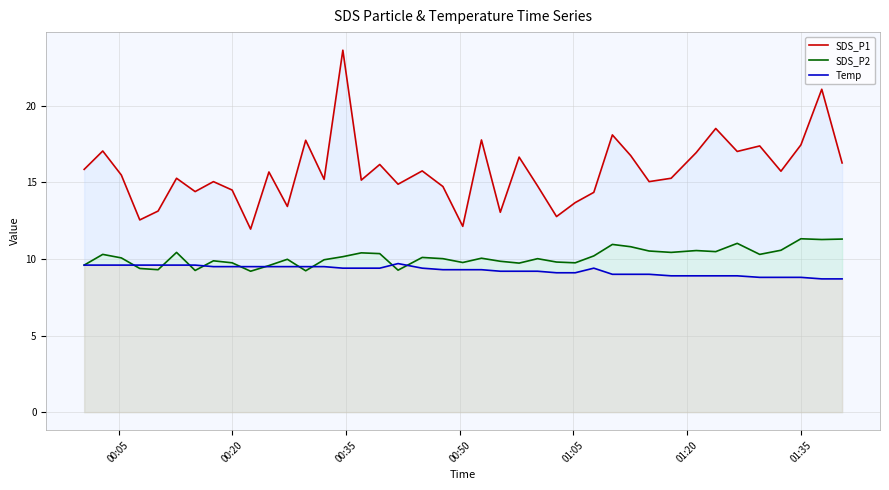

How many data points in SDS_P1 are above 15?

26